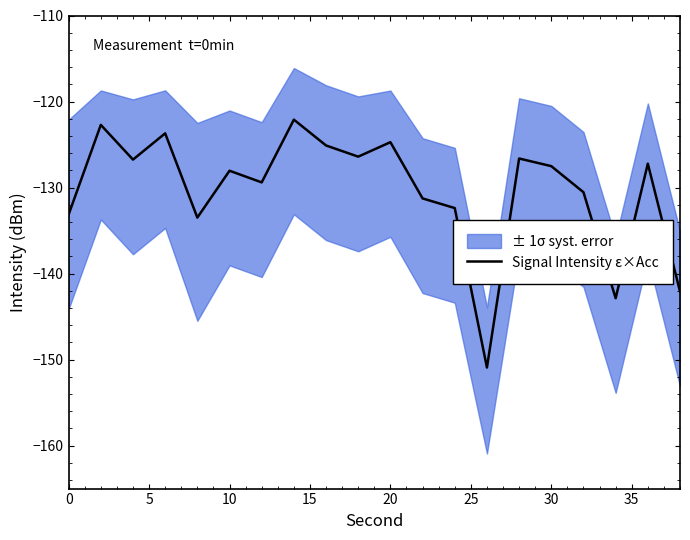

What is the sum of all values?

-2607.0